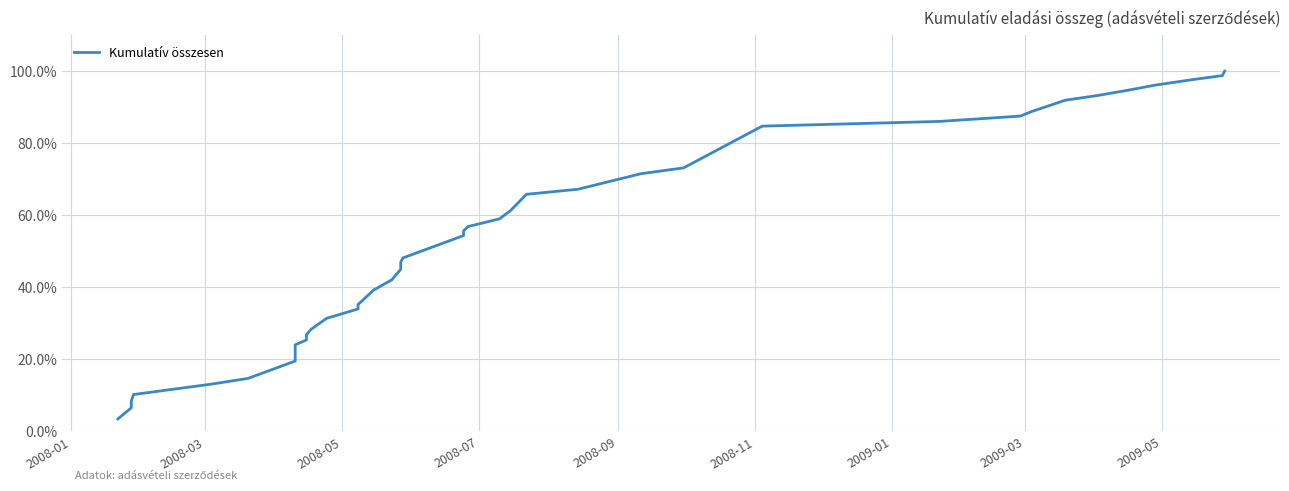

Which label corresponds to the smallest value in the chart?

2008-01